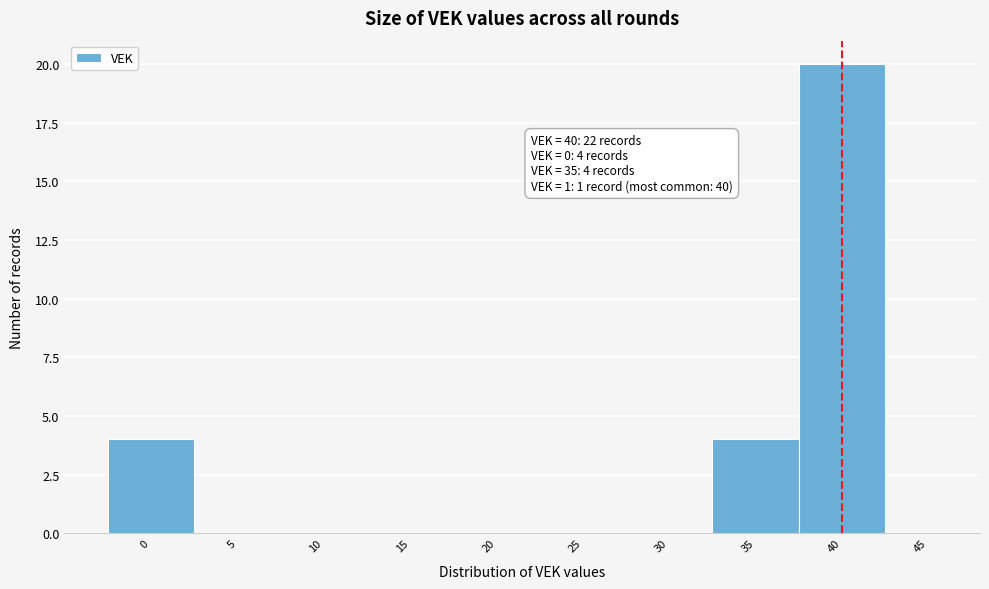

Over which range of the x-axis is the bar tallest?

37.5 to 42.5